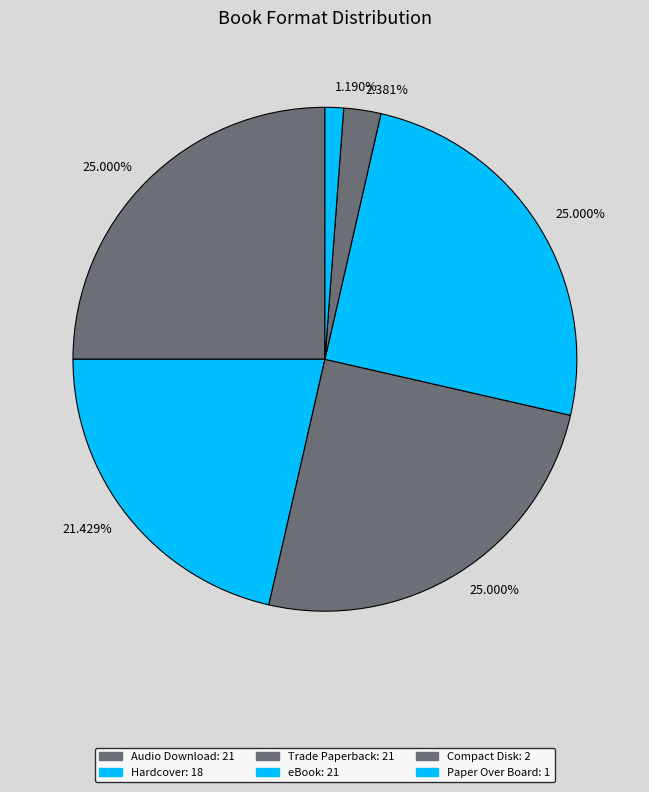

Rank the categories by value from lowest to highest.

Paper Over Board, Compact Disk, Hardcover, Audio Download, Trade Paperback, eBook